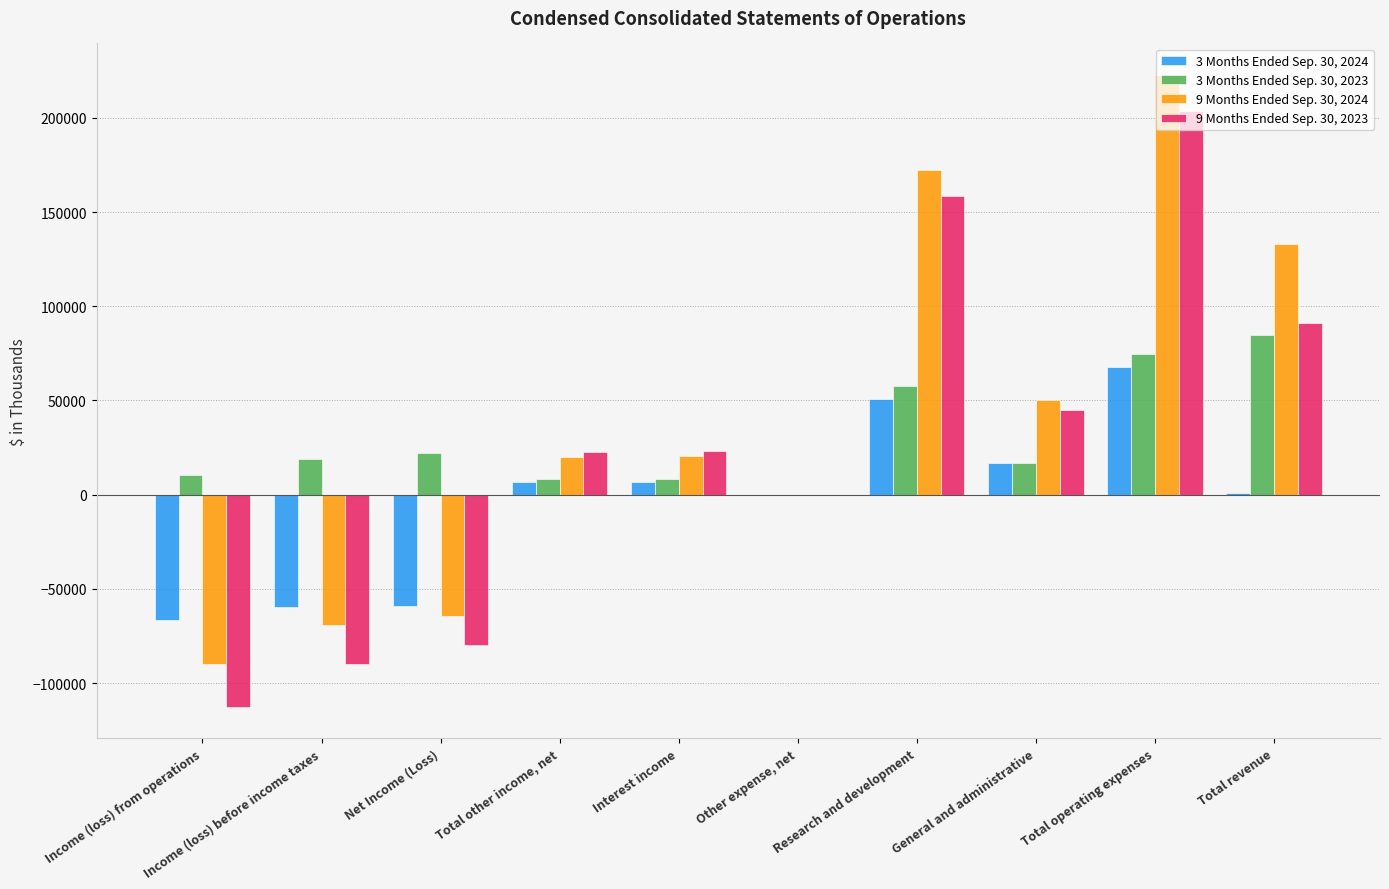

What is the total value across all series at Income (loss) before income taxes?

-200312